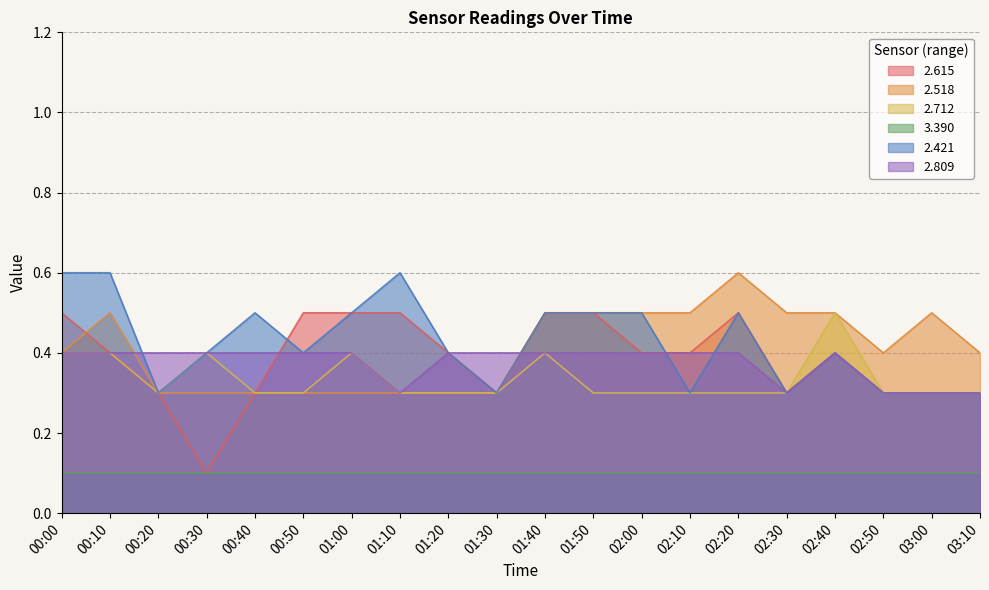

How many interior local valleys does the 2.421 series have?

5